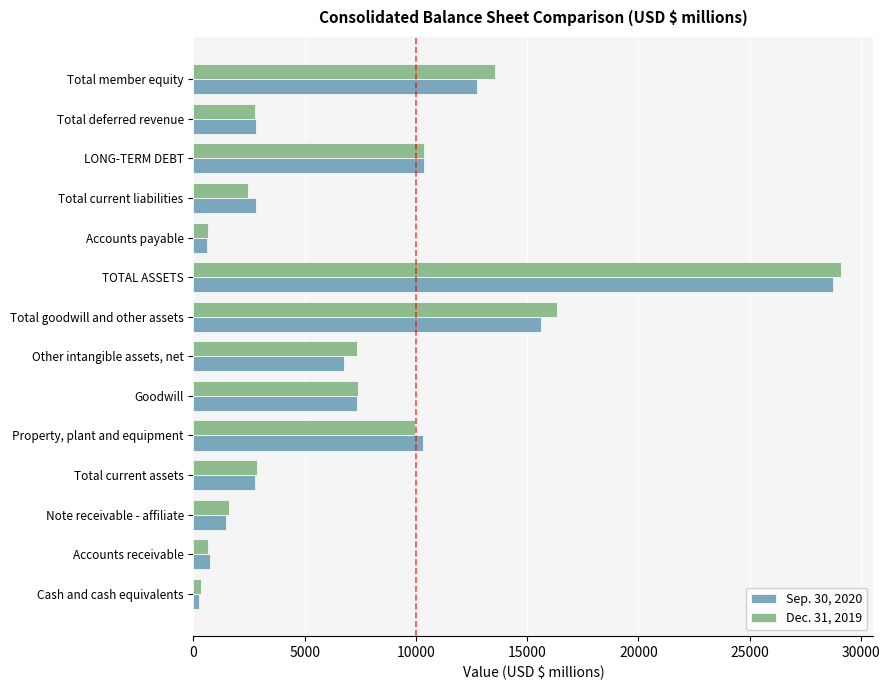

The value of Sep. 30, 2020 at LONG-TERM DEBT is 6057. True or false?

False